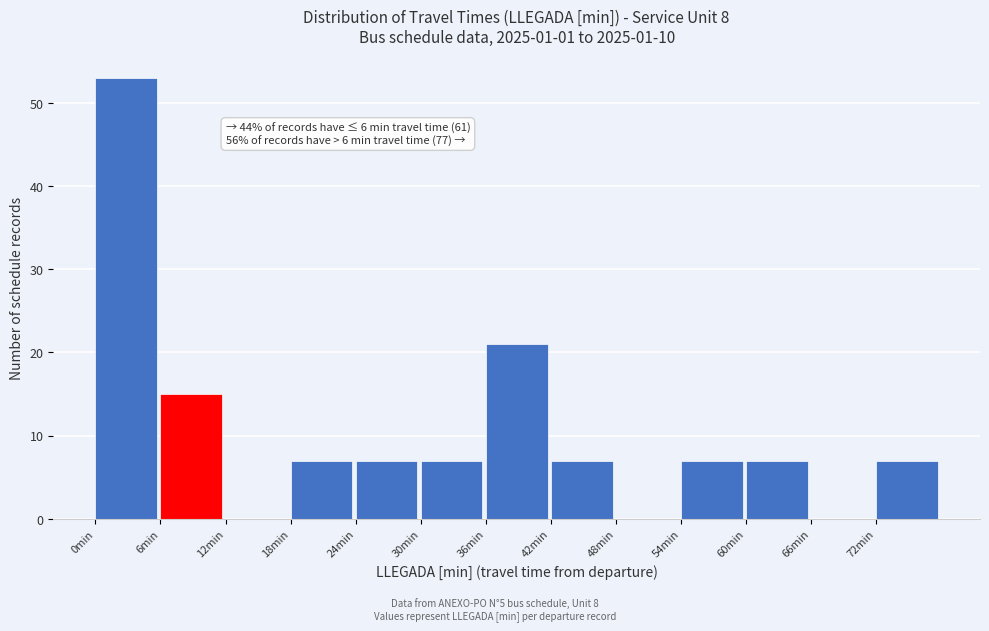

Which range on the x-axis has the tallest bar?

0 to 6